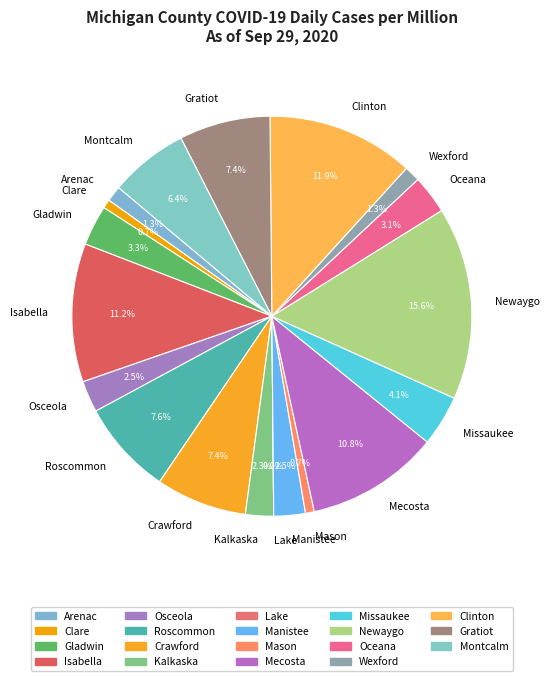

How many segments does this pie chart have?

19